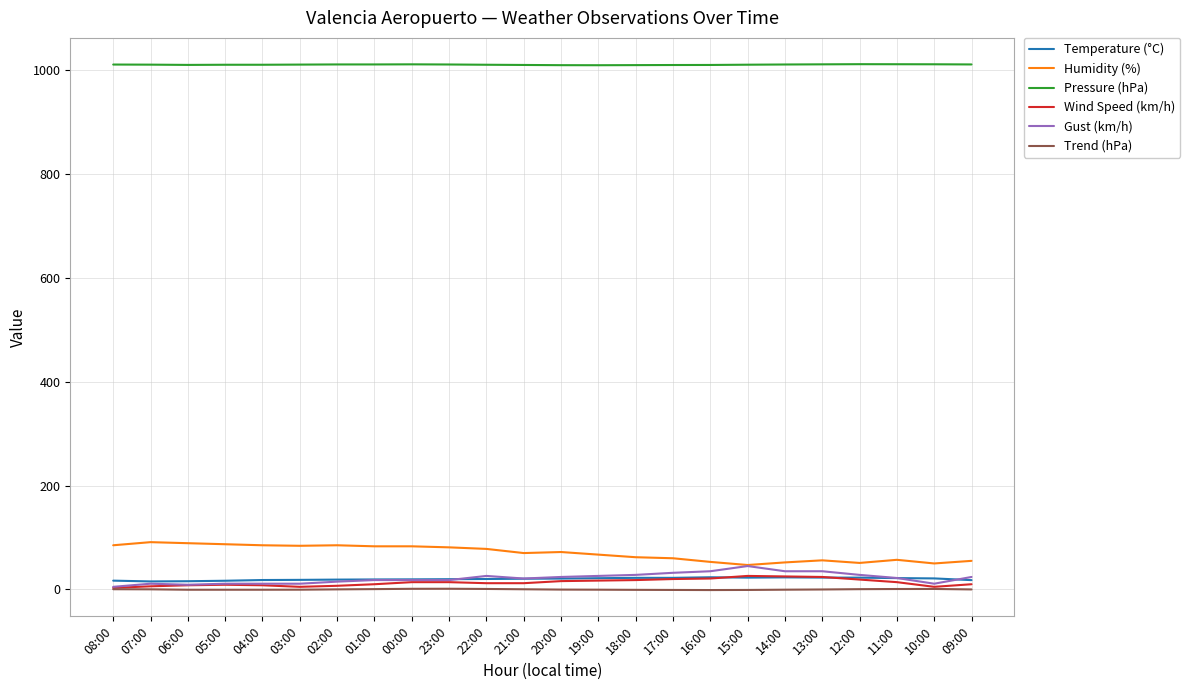

Which series has the largest total across all categories?

Pressure (hPa)